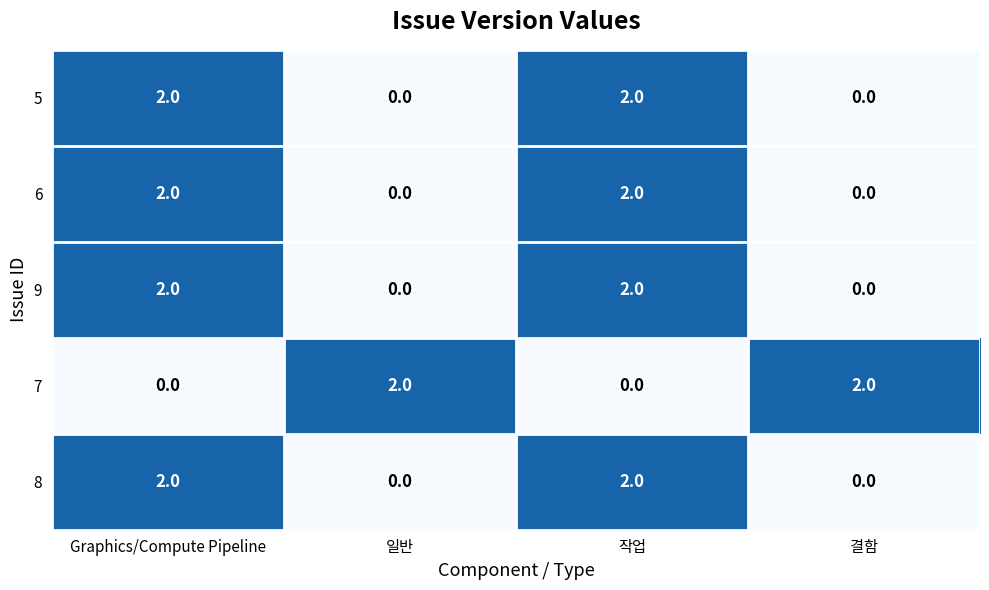

At how many categories does at least one series exceed 0?

4